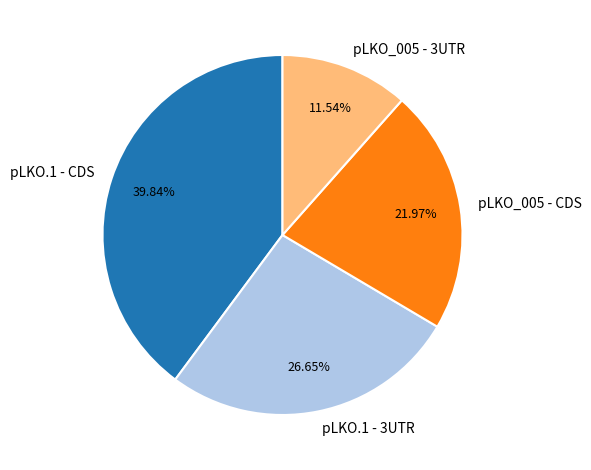

Does any single category account for the majority?

No